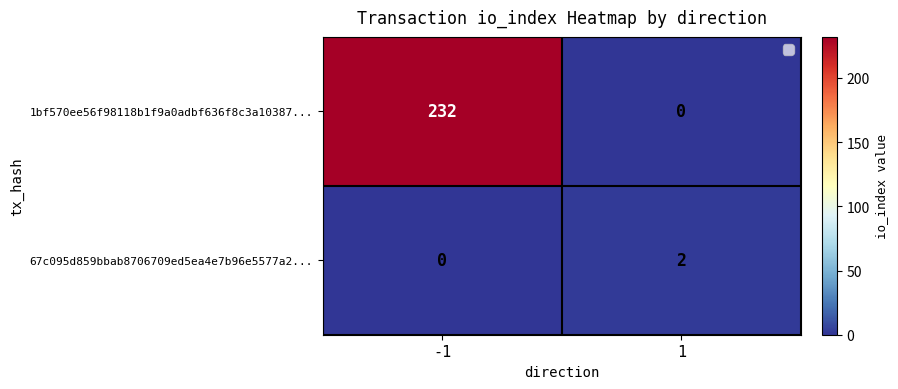

True or false: 1bf570ee56f98118b1f9a0adbf636f8c3a10387... has a value of 232 at -1.

True